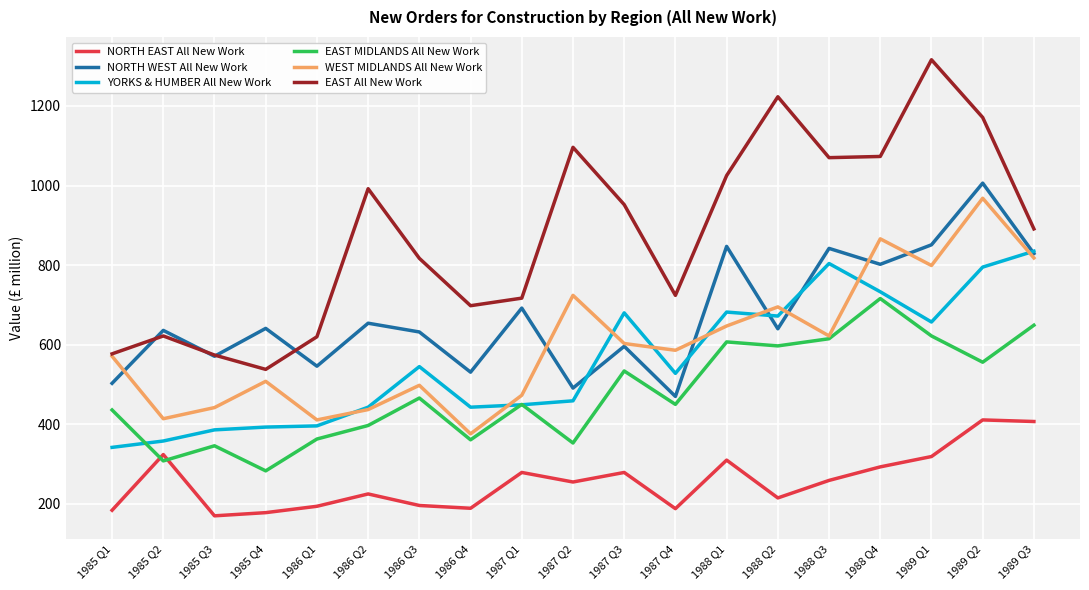

What is the smallest value displayed?

170